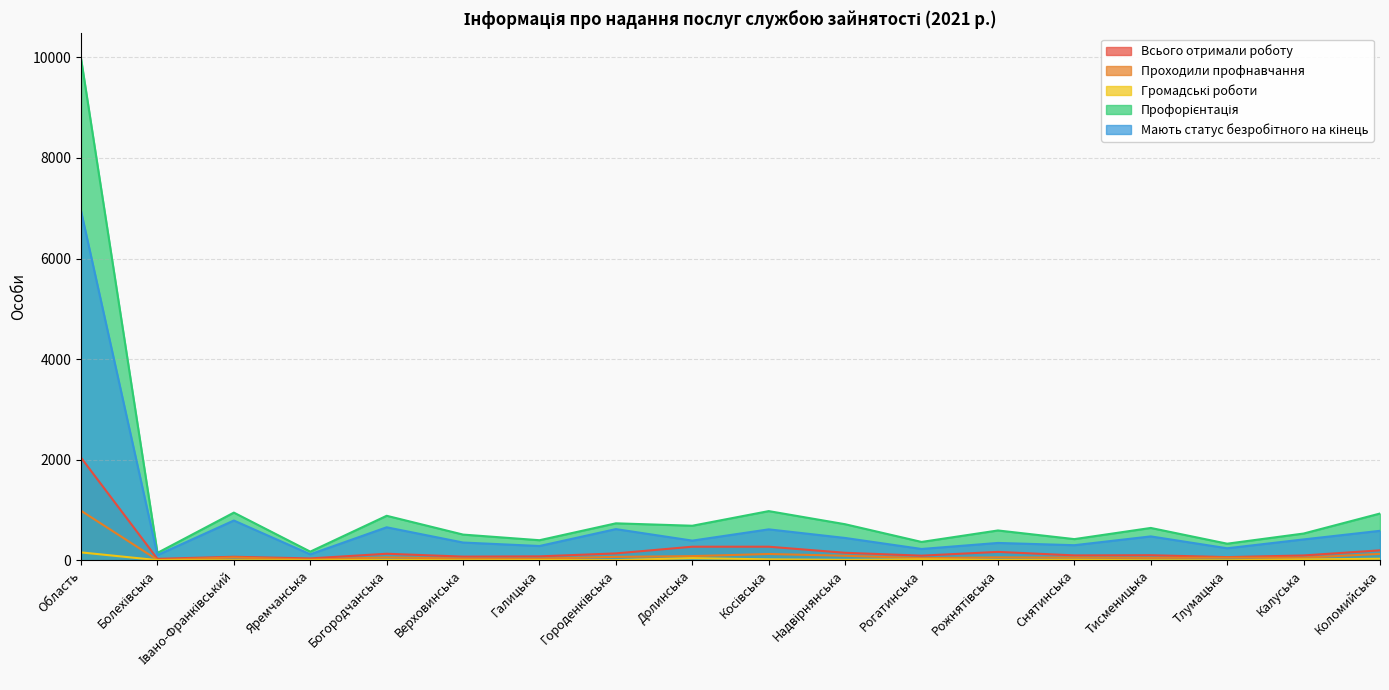

Rank the series by their maximum value, from highest to lowest.

Профорієнтація, Мають статус безробітного на кінець, Всього отримали роботу, Проходили профнавчання, Громадські роботи